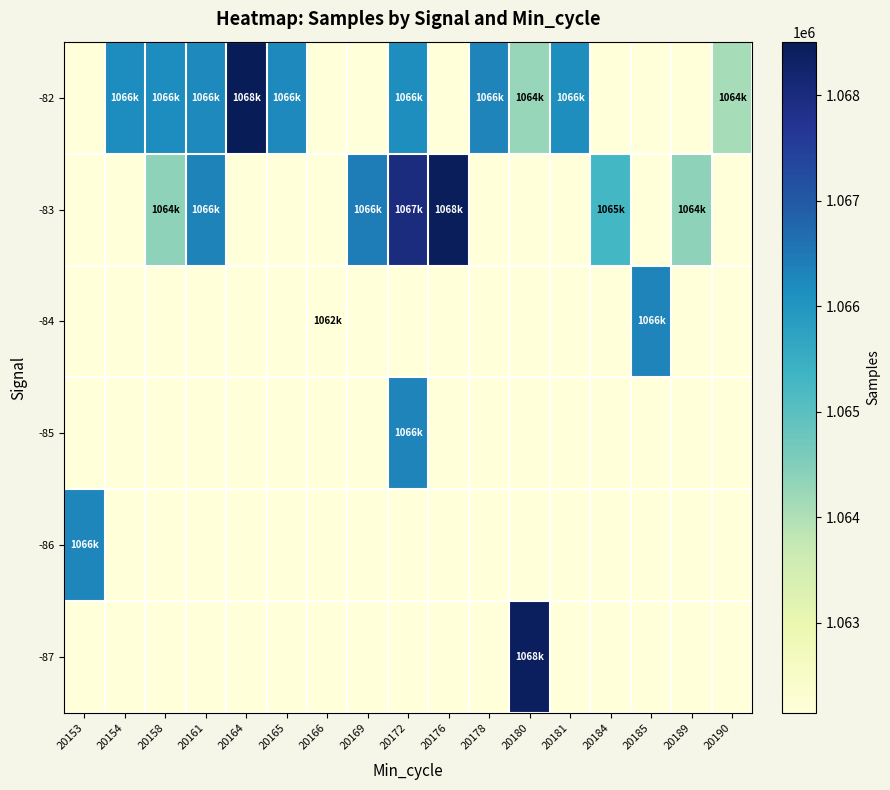

At which category is the sum across all series the highest?

20172